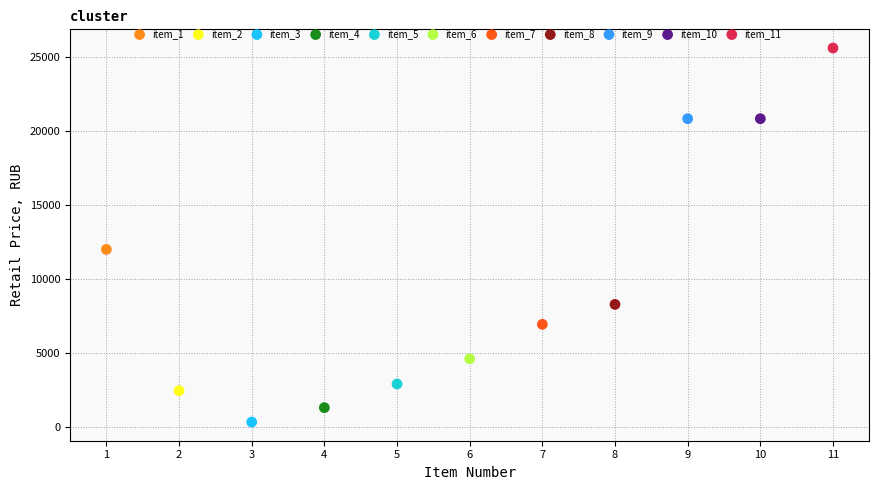

What are all the series names shown in the legend?

item_1, item_2, item_3, item_4, item_5, item_6, item_7, item_8, item_9, item_10, item_11